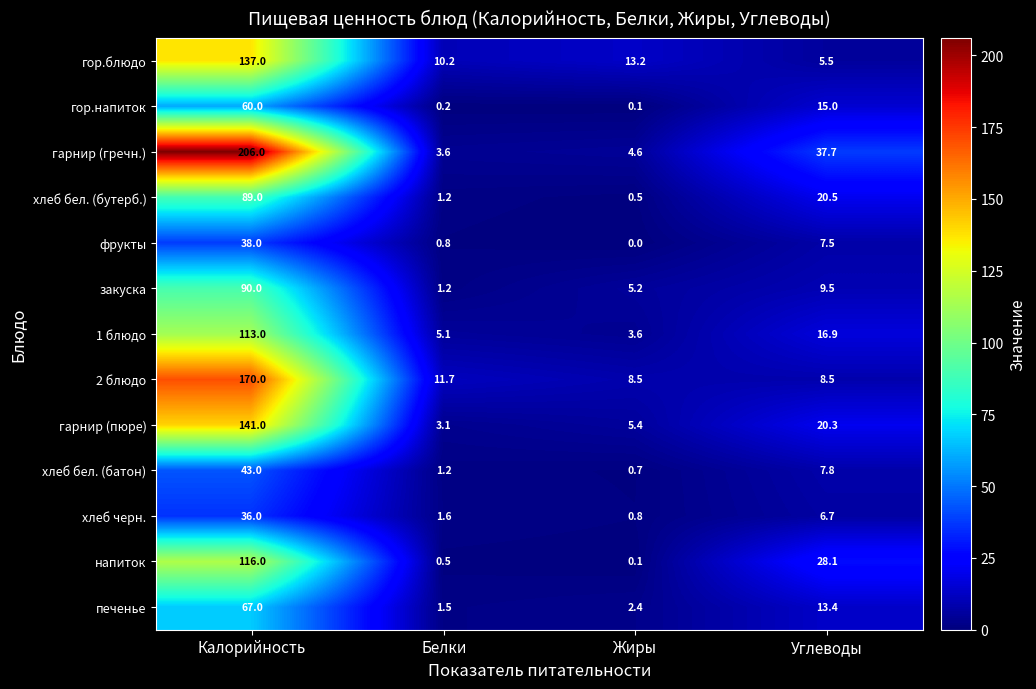

Where is гарнир (гречн.) nearest to the value 104?

Углеводы